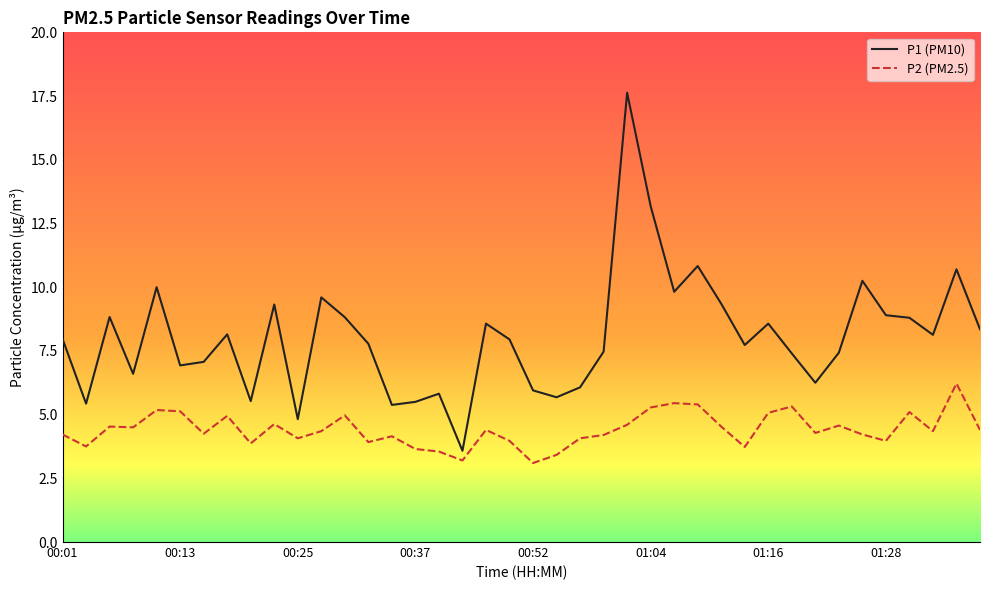

What is the minimum value for P2 (PM2.5)?

3.1